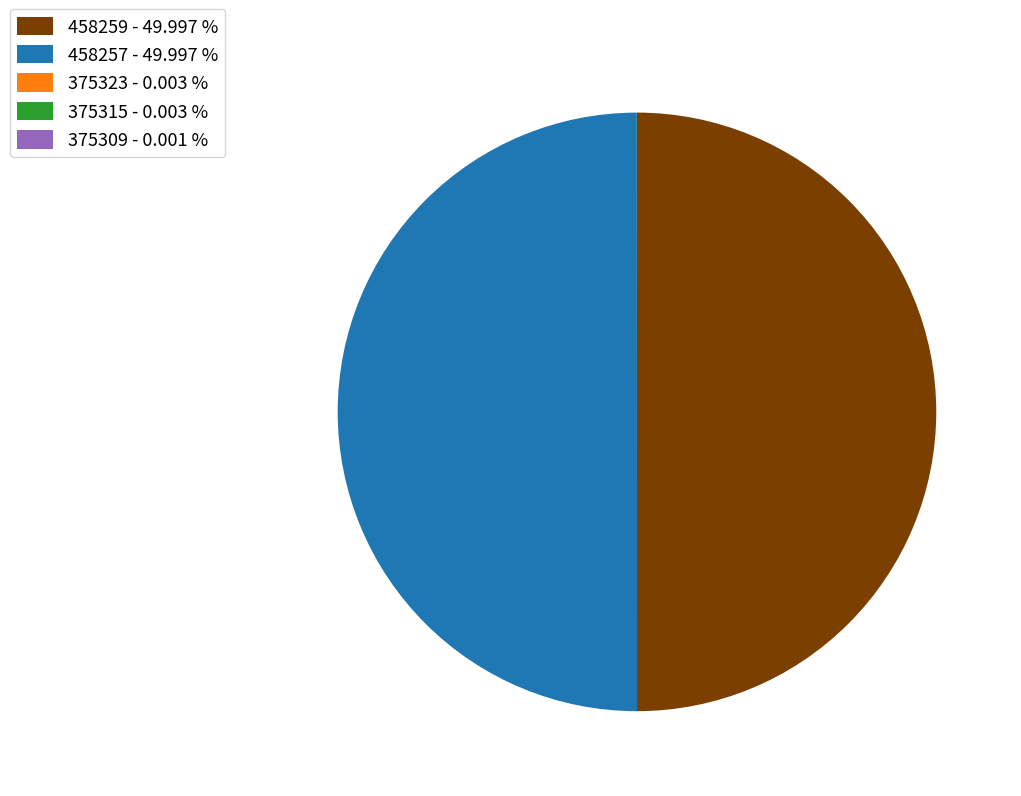

Do 375323 and 458257 together represent more than half of the pie?

No